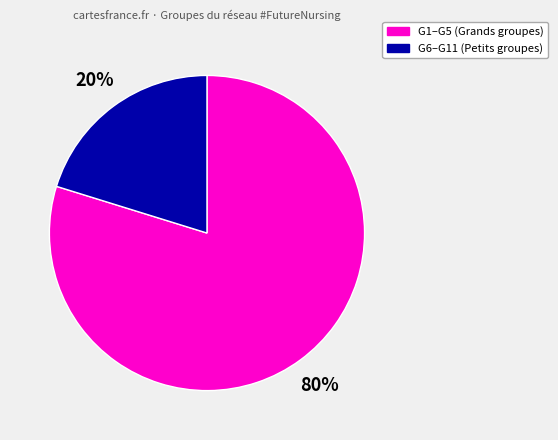

Is there a majority slice in this chart?

Yes